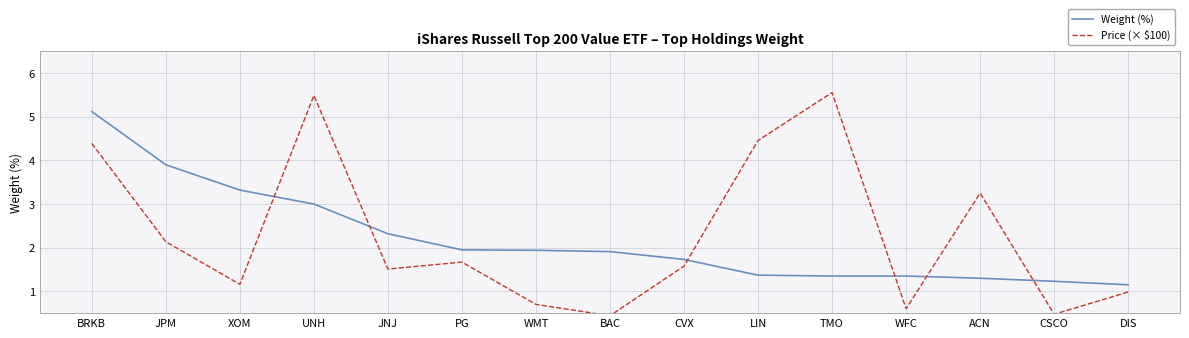

Which label corresponds to the largest value in the chart?

TMO